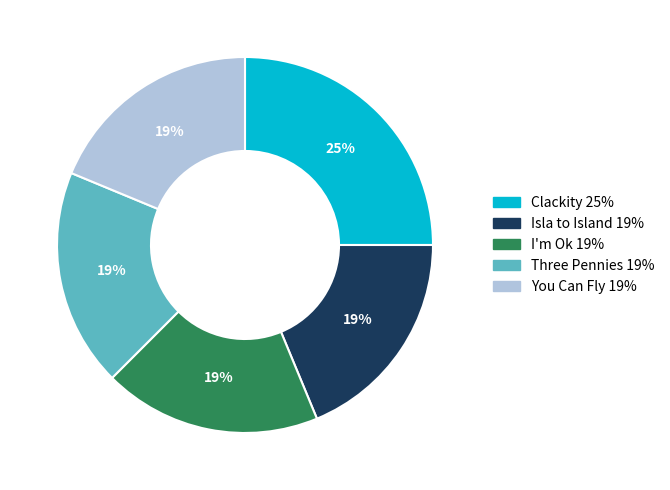

True or false: Isla to Island accounts for 19% of the total.

True